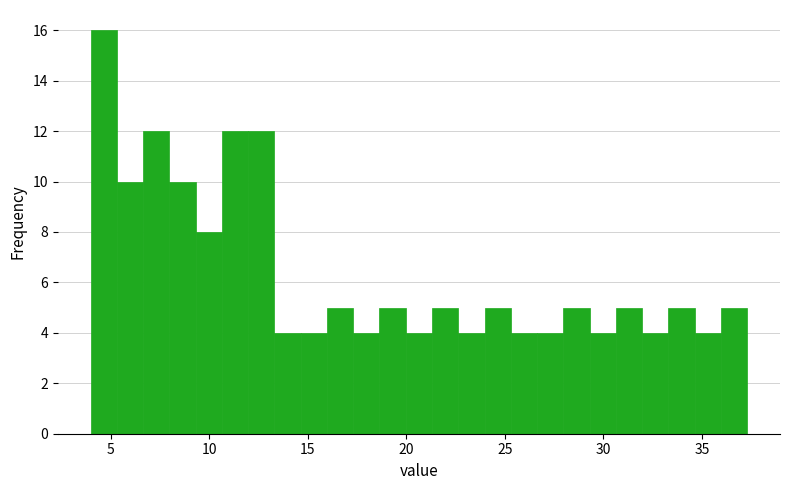

Around what value on the x-axis is the tallest bar? Give the approximate position of its centre, as read against the axis.

4.5